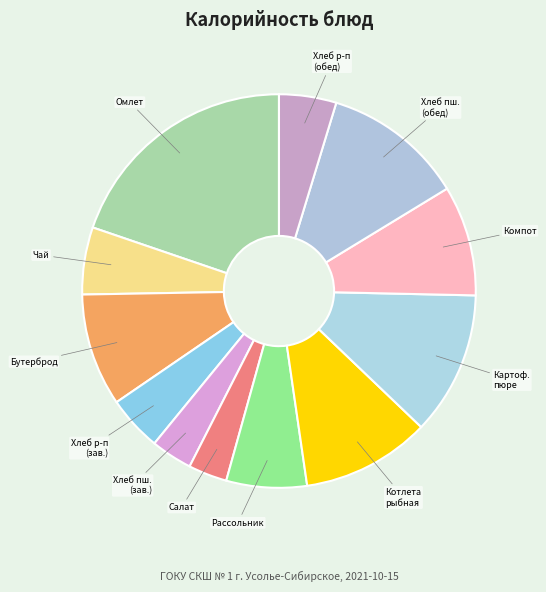

Which category has the biggest portion of the pie?

Омлет натуральный